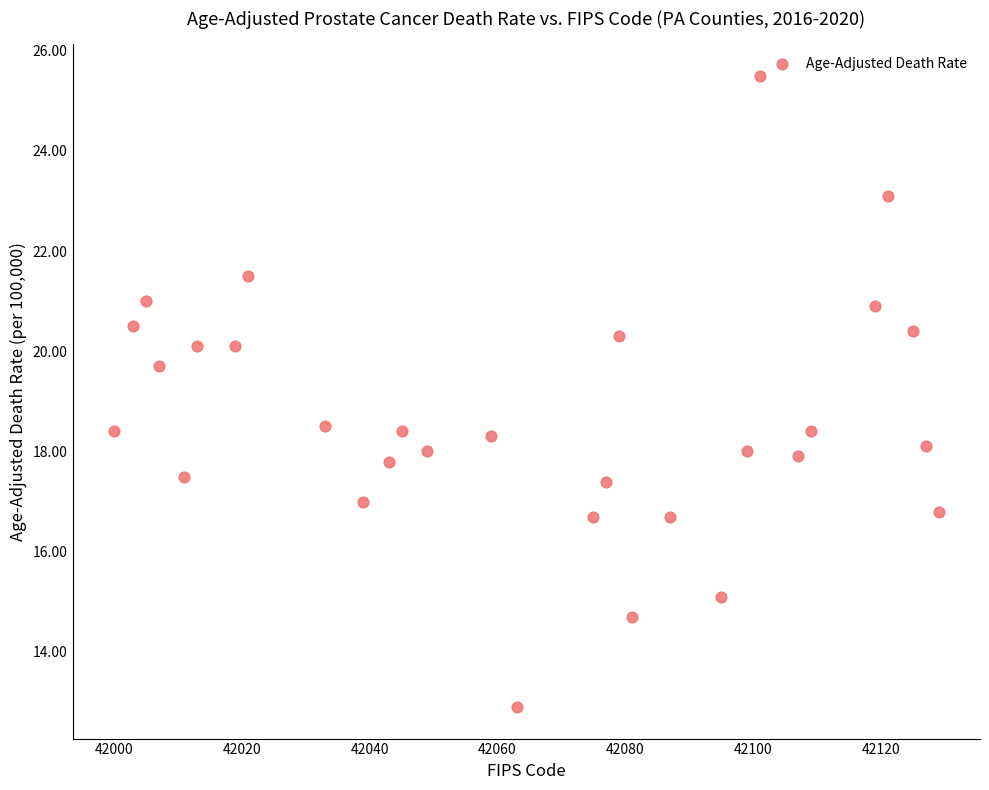

What is the range of Y values (max minus min)?

12.6